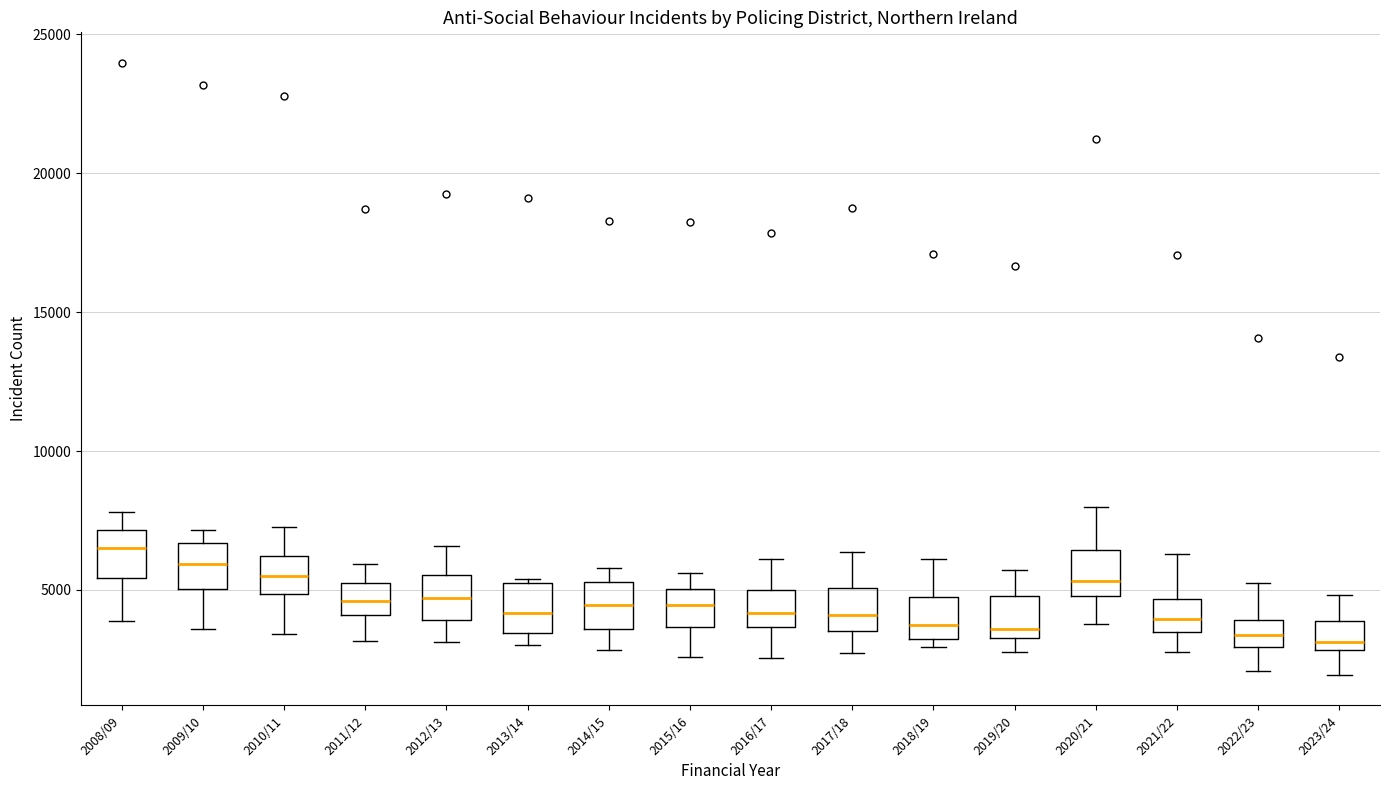

Reading left to right, transcribe this box plot: for each box, give where its median line is, the range the box spans, and where its two whiskers end, as read against the y-axis. The values are not printed on the chart, so give them approximately, as read against the axis.

2008/09: median 6500, box 5500 to 7000, whiskers 4000 to 8000
2009/10: median 6000, box 5000 to 6500, whiskers 3500 to 7000
2010/11: median 5500, box 5000 to 6000, whiskers 3500 to 7500
2011/12: median 4500, box 4000 to 5000, whiskers 3000 to 6000
2012/13: median 4500, box 4000 to 5500, whiskers 3000 to 6500
2013/14: median 4000, box 3500 to 5000, whiskers 3000 to 5500
2014/15: median 4500, box 3500 to 5500, whiskers 3000 to 6000
2015/16: median 4500, box 3500 to 5000, whiskers 2500 to 5500
2016/17: median 4000, box 3500 to 5000, whiskers 2500 to 6000
2017/18: median 4000, box 3500 to 5000, whiskers 2500 to 6500
2018/19: median 3500, box 3000 to 5000, whiskers 3000 (just below the box's lower edge) to 6000
2019/20: median 3500 (just above the box's lower edge), box 3500 to 5000, whiskers 3000 to 5500
2020/21: median 5500, box 5000 to 6500, whiskers 4000 to 8000
2021/22: median 4000, box 3500 to 4500, whiskers 3000 to 6500
2022/23: median 3500, box 3000 to 4000, whiskers 2000 to 5000
2023/24: median 3000 (just above the box's lower edge), box 3000 to 4000, whiskers 2000 to 5000